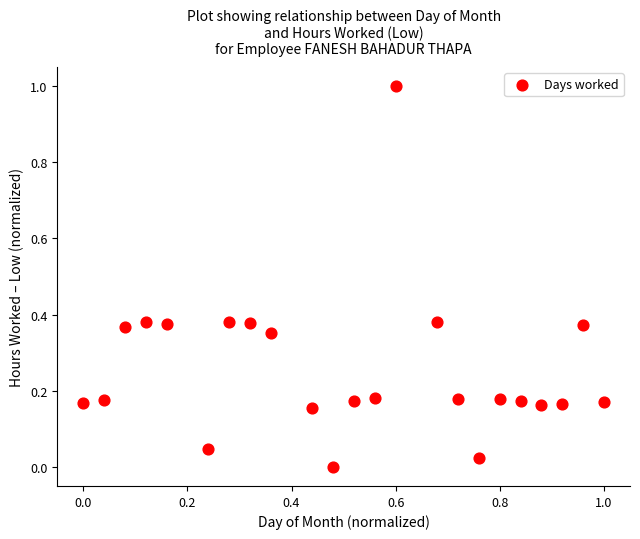

What is the range of Y values (max minus min)?

1.0